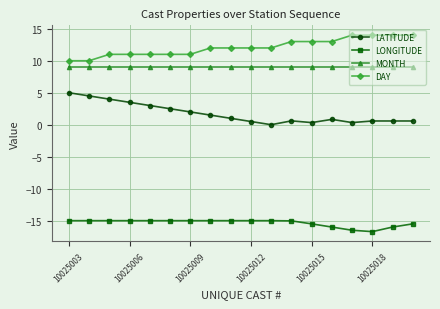

What are all the series names shown in the legend?

LATITUDE, LONGITUDE, MONTH, DAY